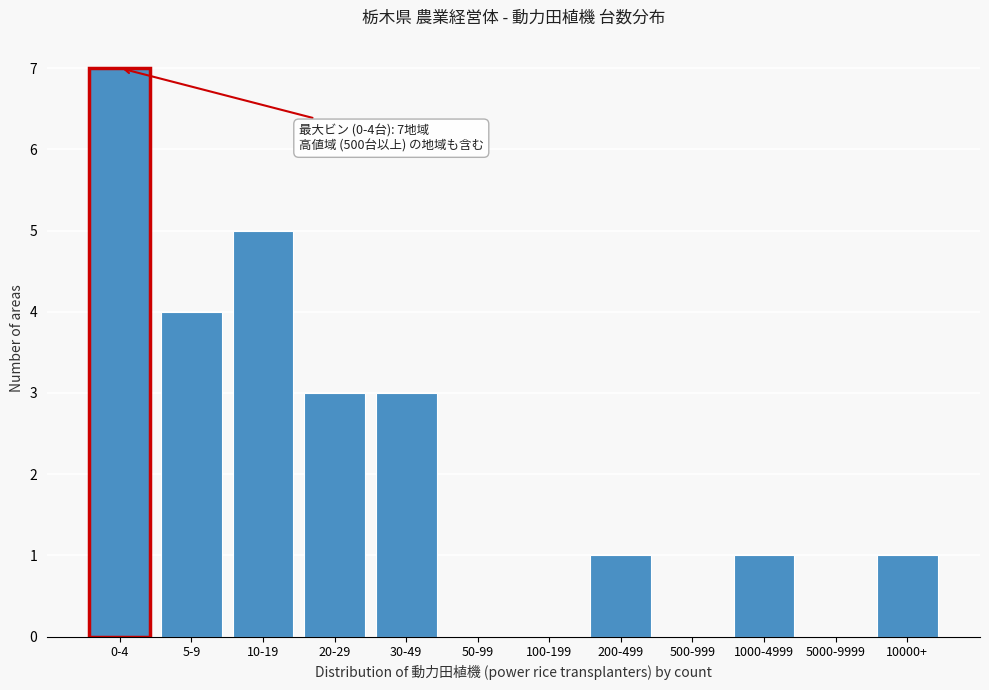

Reading left to right, list all the values displayed in this chart.

0-4=7	5-9=4	10-19=5	20-29=3	30-49=3	50-99=0	100-199=0	200-499=1	500-999=0	1000-4999=1	5000-9999=0	10000+=1